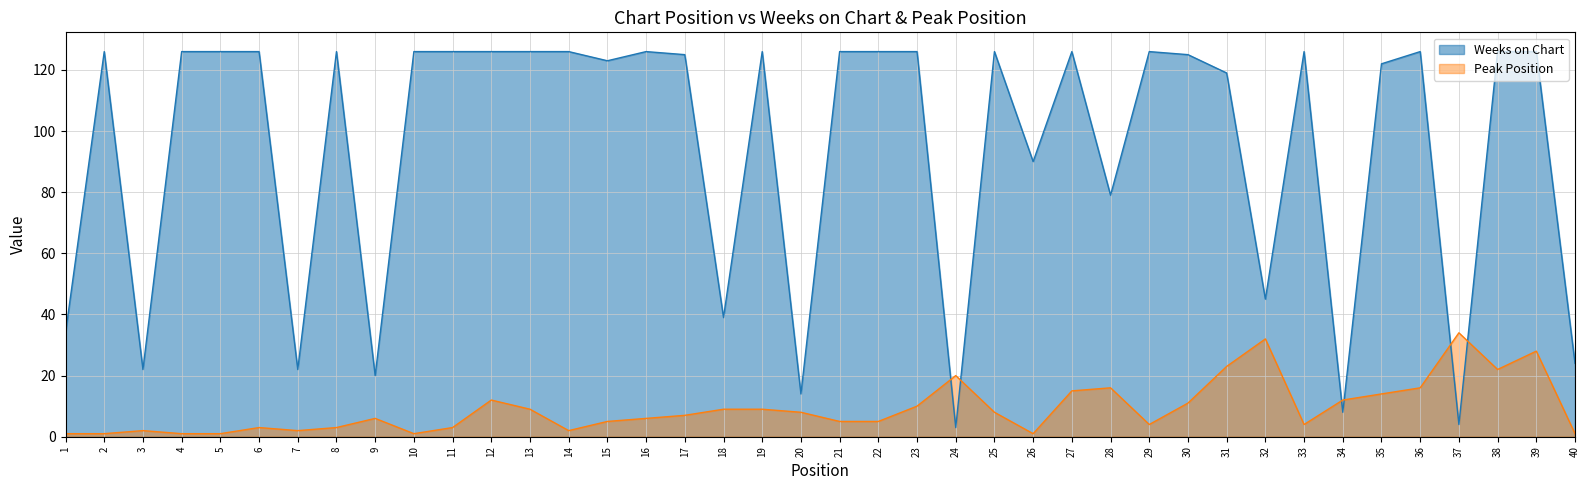

What is the difference between the Peak Position values at 24 and 40?

19